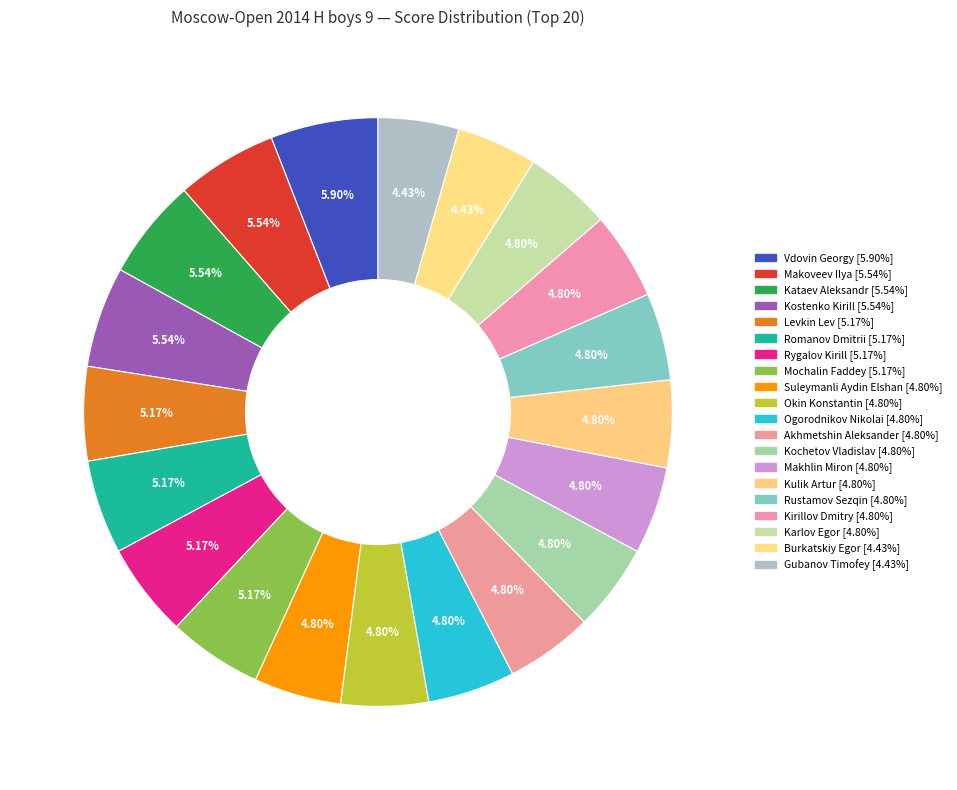

What is the smallest slice in the pie chart?

Burkatskiy Egor